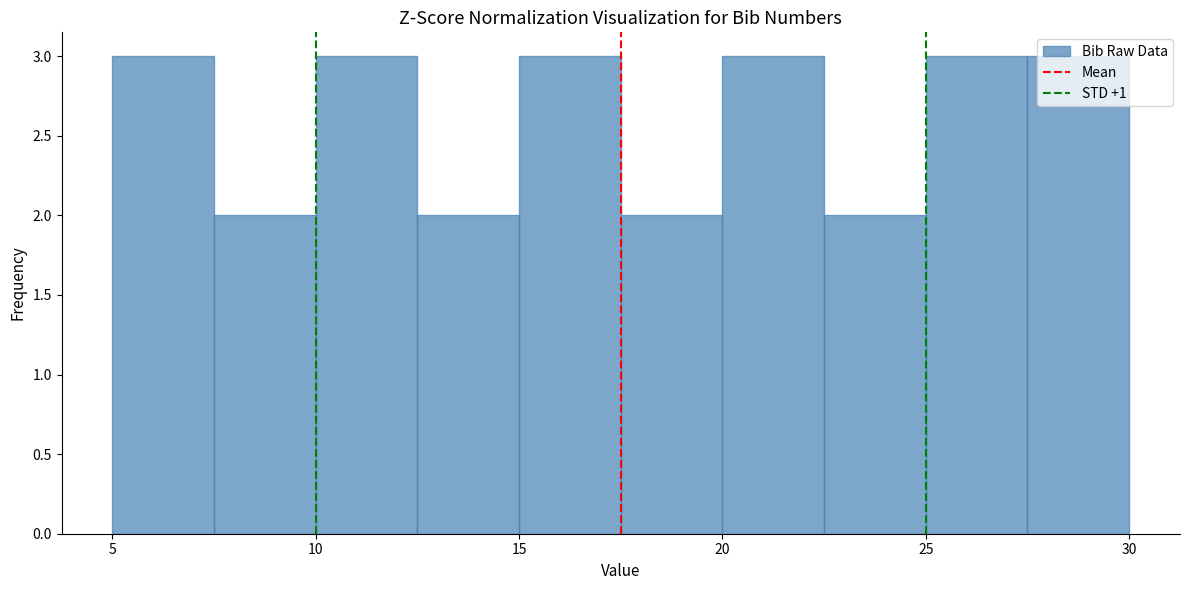

Reading left to right, transcribe this chart: for each bar, give the range it covers on the x-axis and its height. The values are not printed on the chart, so give them approximately, as read against the axis.

5.0 to 7.5: 3
7.5 to 10.0: 2
10.0 to 12.5: 3
12.5 to 15.0: 2
15.0 to 17.5: 3
17.5 to 20.0: 2
20.0 to 22.5: 3
22.5 to 25.0: 2
25.0 to 27.5: 3
27.5 to 30.0: 3